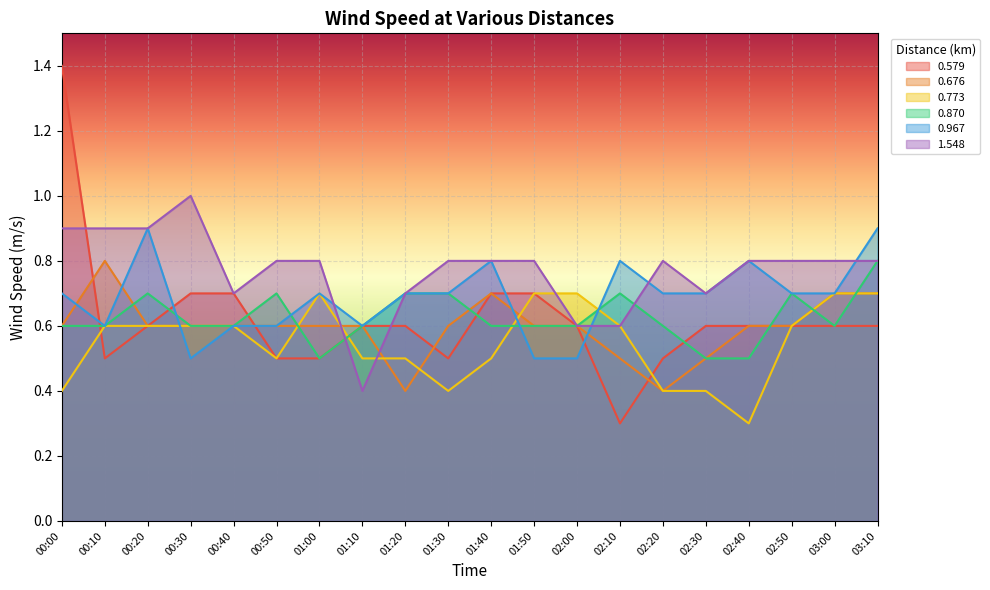

What is the minimum value for 1.548?

0.4